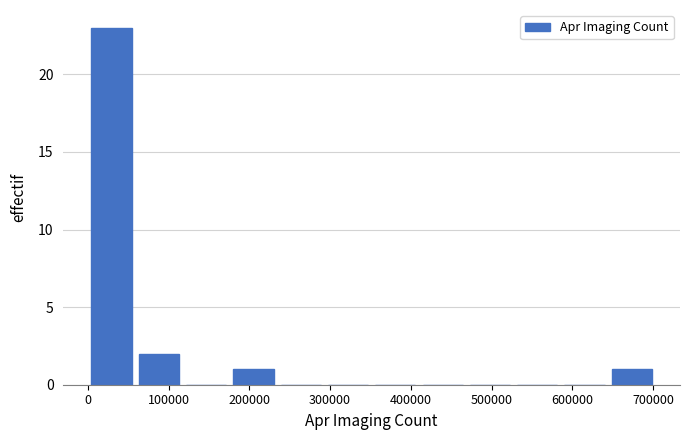

Reading left to right, transcribe this chart: for each bar, give the range it covers on the x-axis and its height. Neither the bar edges nor the heights are printed on the chart, so give them approximately, as read against the axes.

0 to 60000: 23
60000 to 120000: 2
120000 to 180000: 0
180000 to 230000: 1
230000 to 290000: 0
290000 to 350000: 0
350000 to 410000: 0
410000 to 470000: 0
470000 to 530000: 0
530000 to 590000: 0
590000 to 640000: 0
640000 to 700000: 1